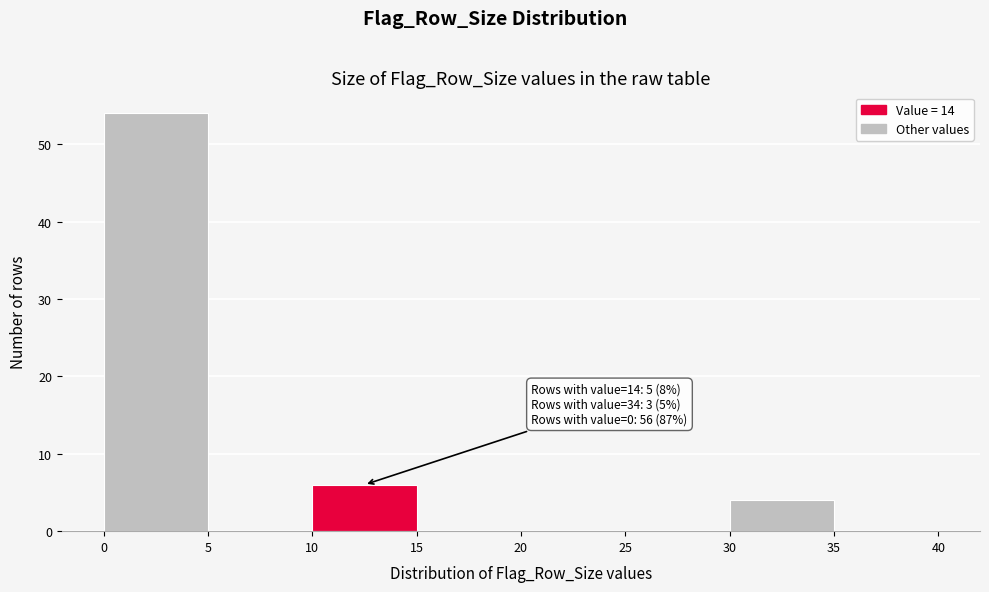

Which range on the x-axis has the tallest bar?

0 to 5